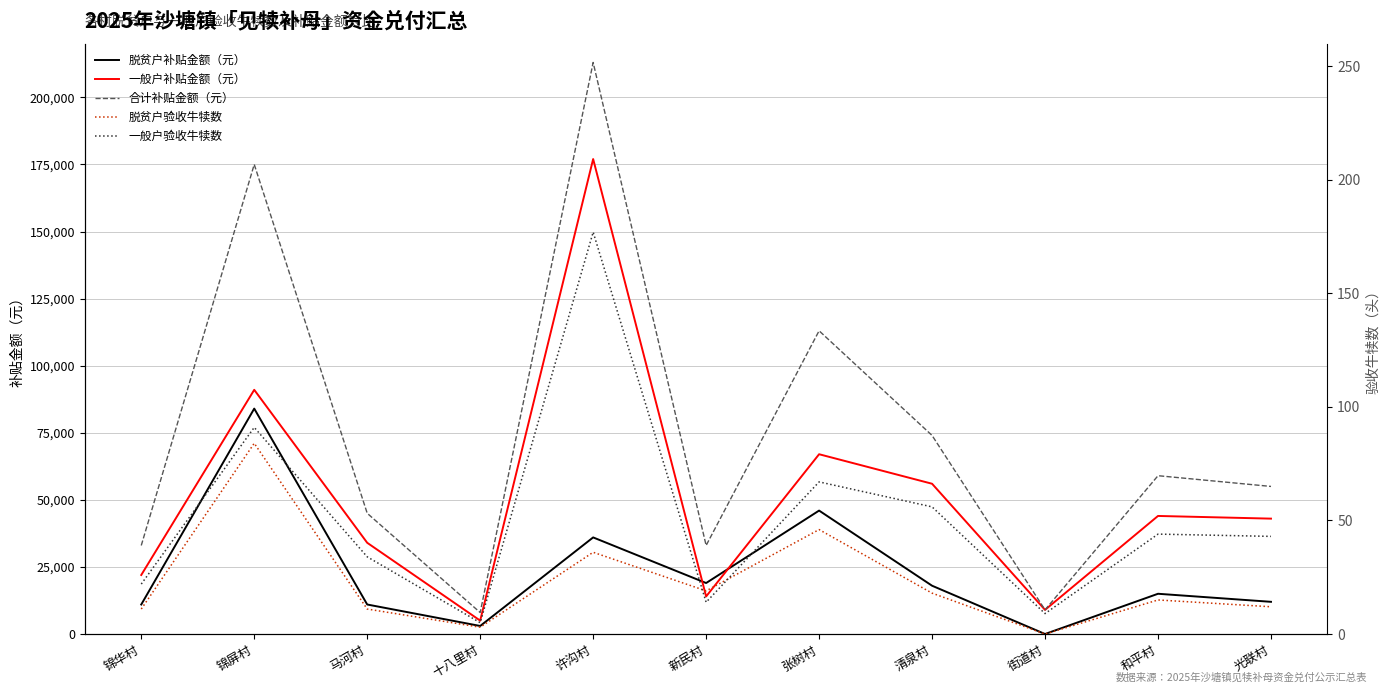

How many values in the 脱贫户验收牛犊数 series are below 15?

5